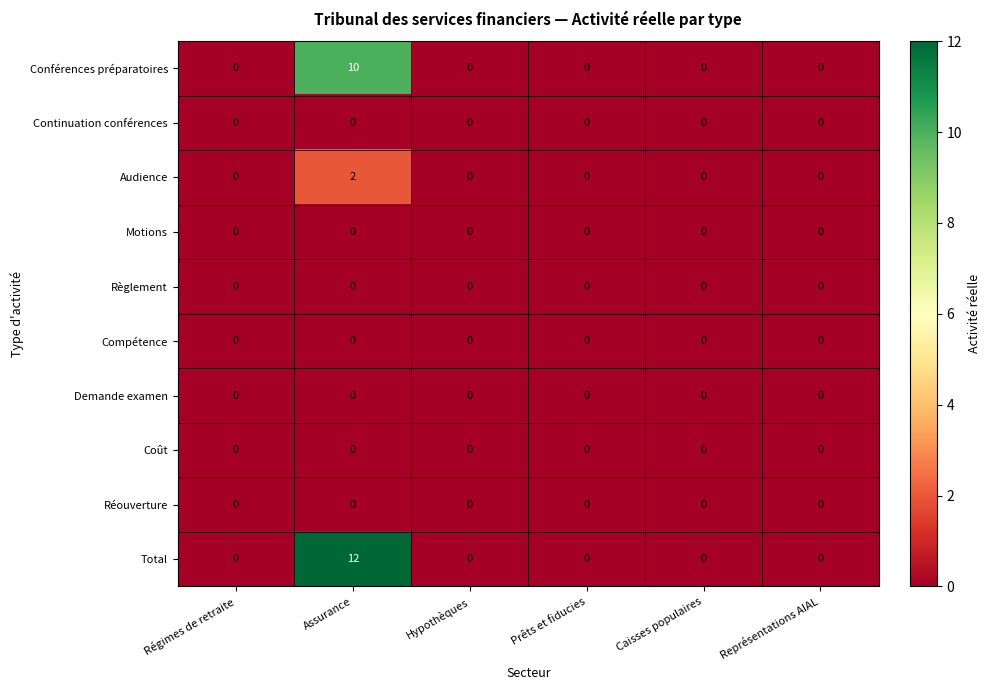

At which category is the sum across all series the highest?

Assurance